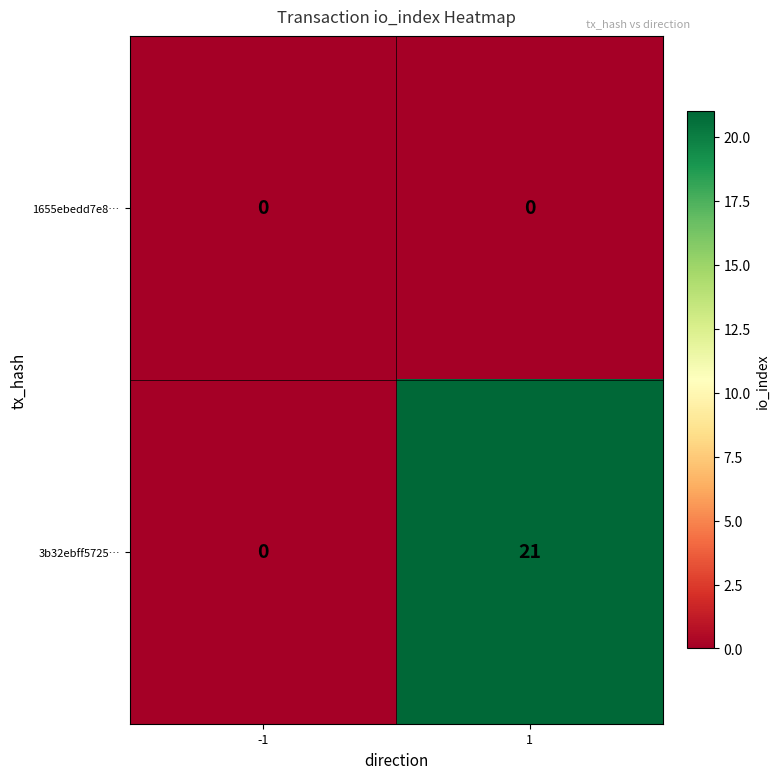

Which series changed the most between -1 and 1?

3b32ebff5725…